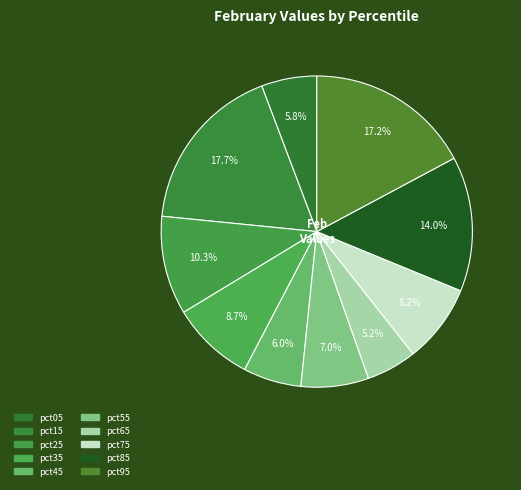

How many segments does this pie chart have?

10